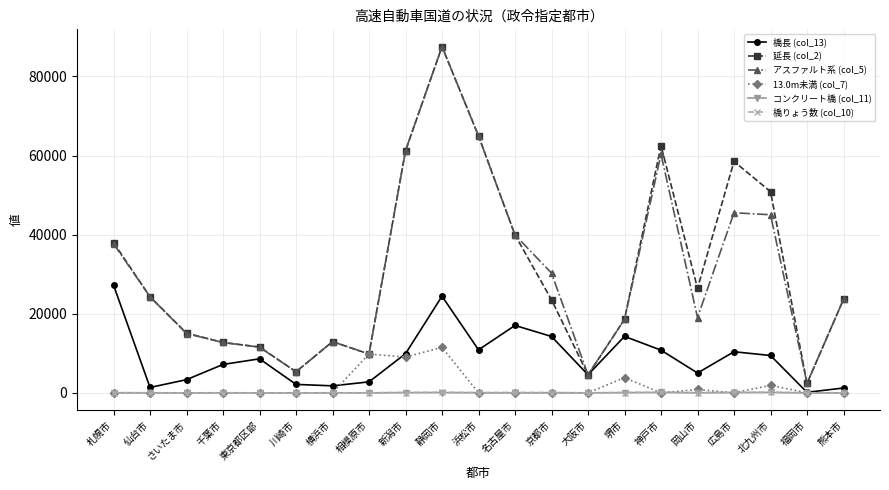

How many data points does each series have?

21